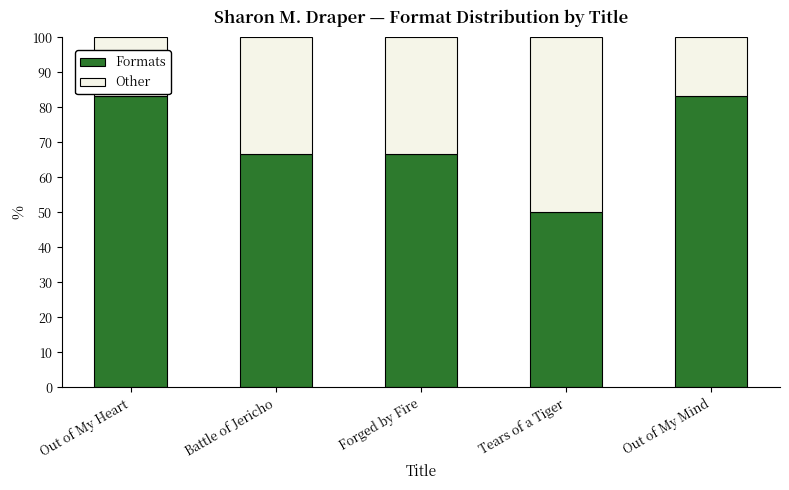

Are the bars grouped side by side (vs. stacked)?

No